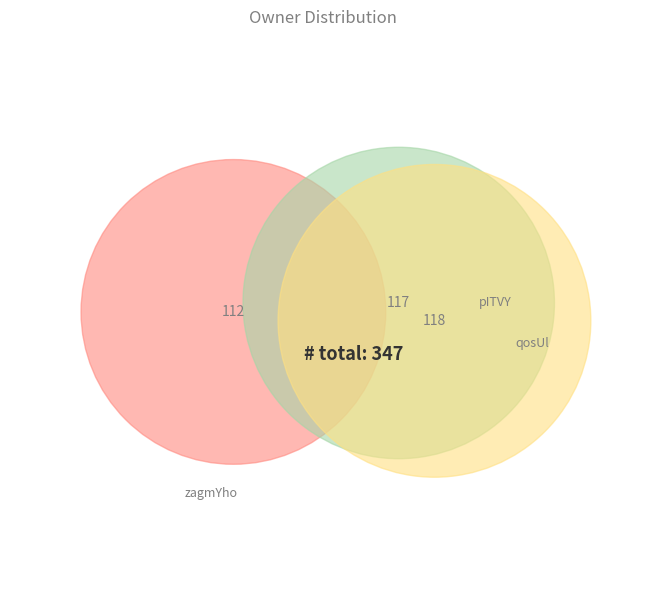

What percentage is the zagmYho slice, to the nearest percent?

32%